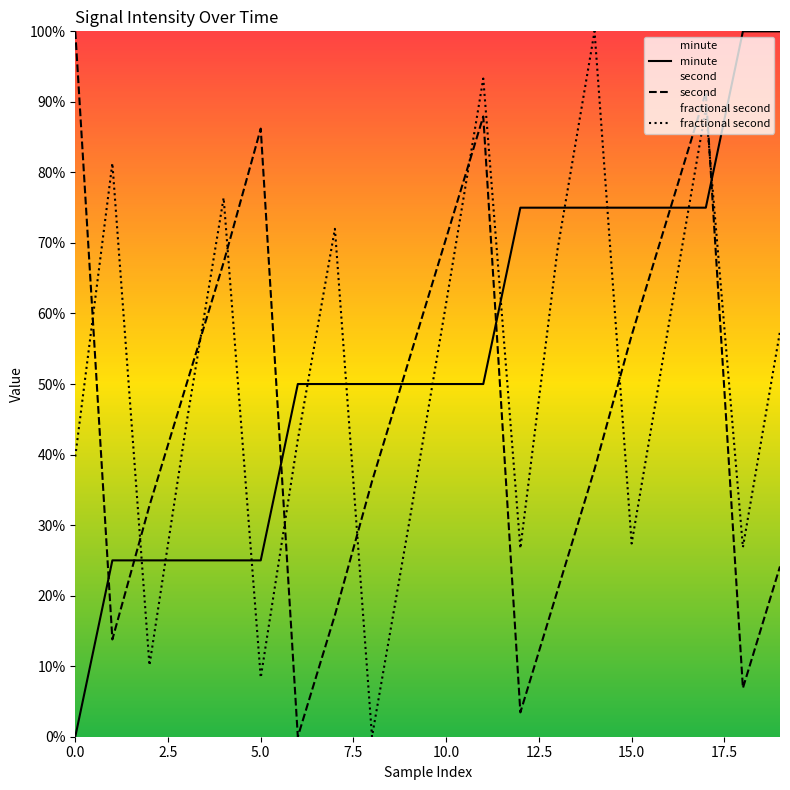

What is the average value of the minute series?

0.5